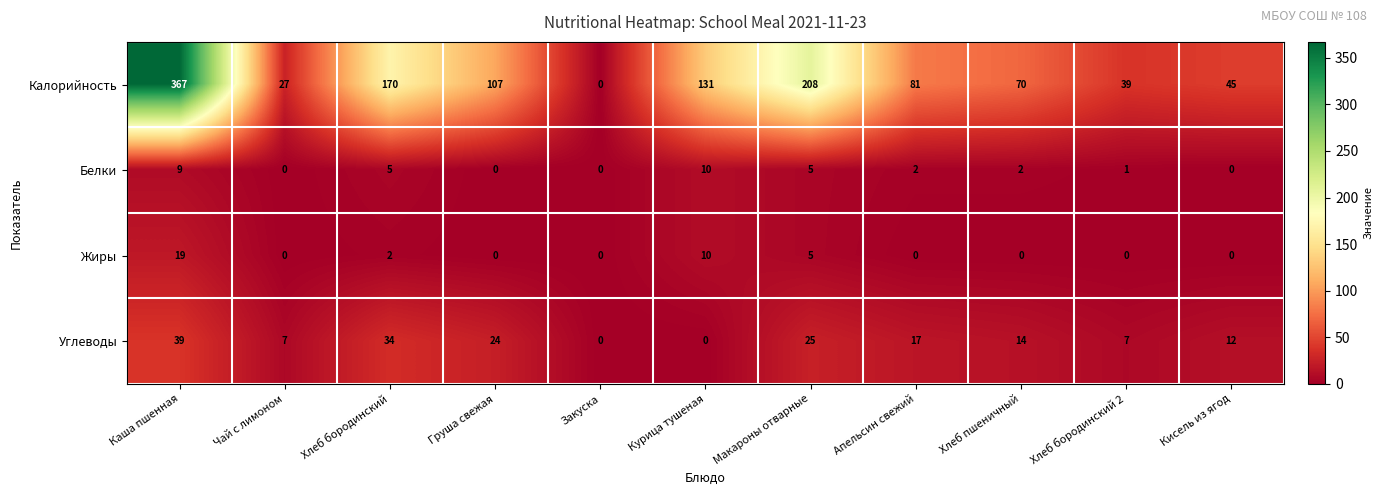

The Жиры series shows 0 at Чай с лимоном. True or false?

True